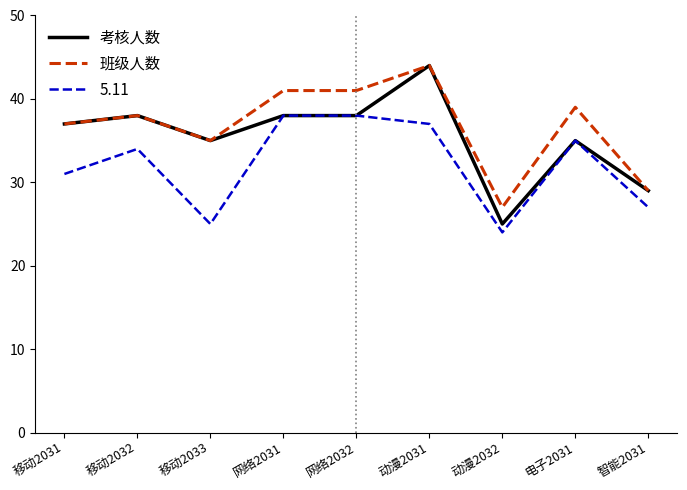

Which category has the highest value in the 考核人数 series?

动漫2031